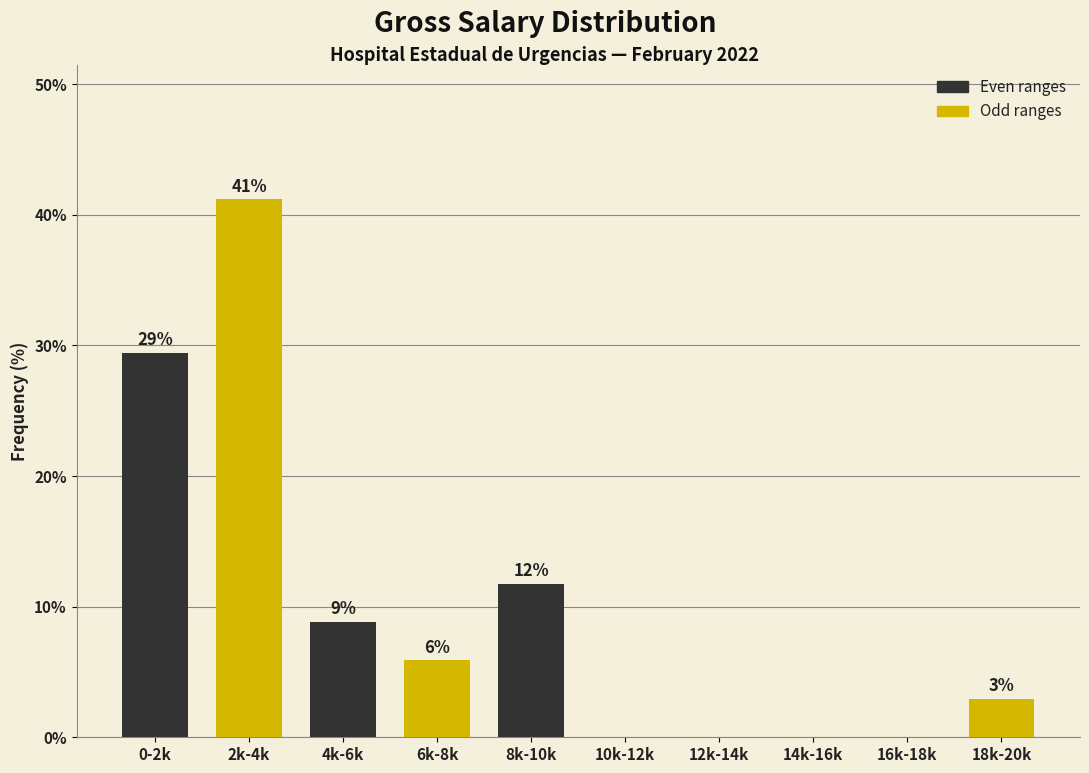

Are the bars horizontal?

No